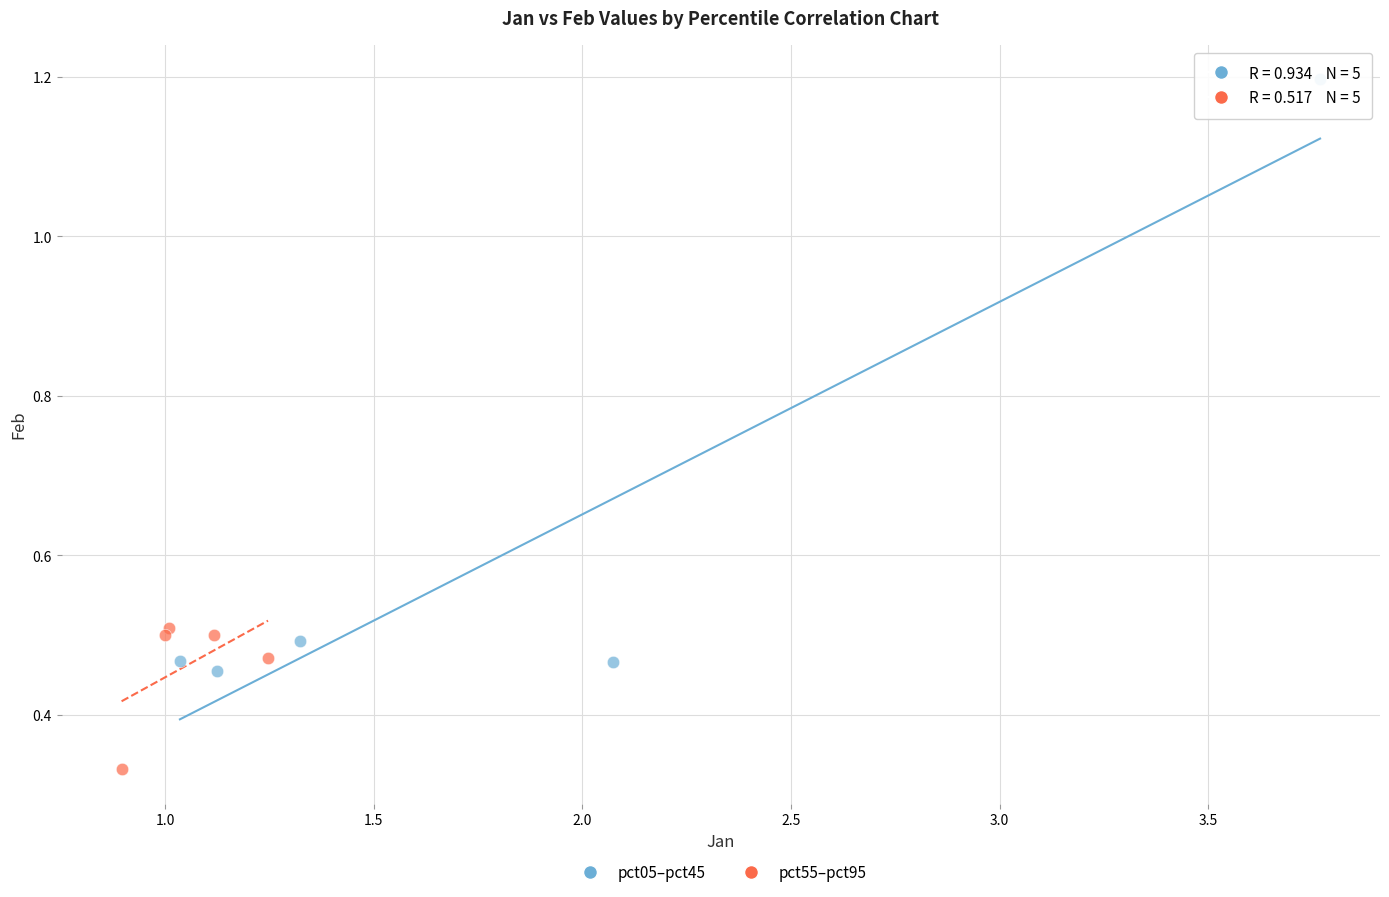

What are all the series names shown in the legend?

pct05–pct45, pct55–pct95